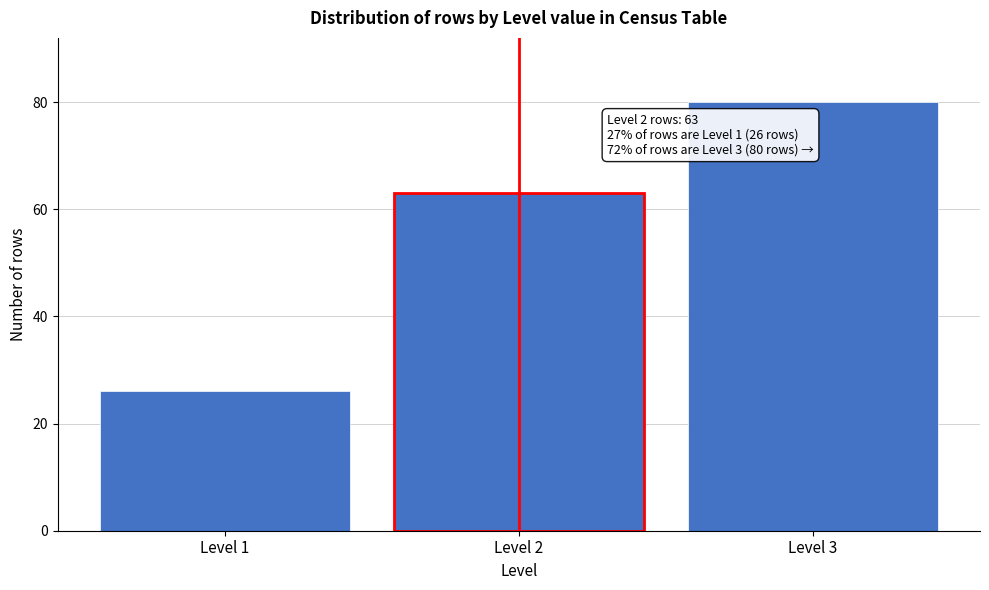

Reading left to right, what are all the values shown in this chart?

Level 1=26	Level 2=63	Level 3=80